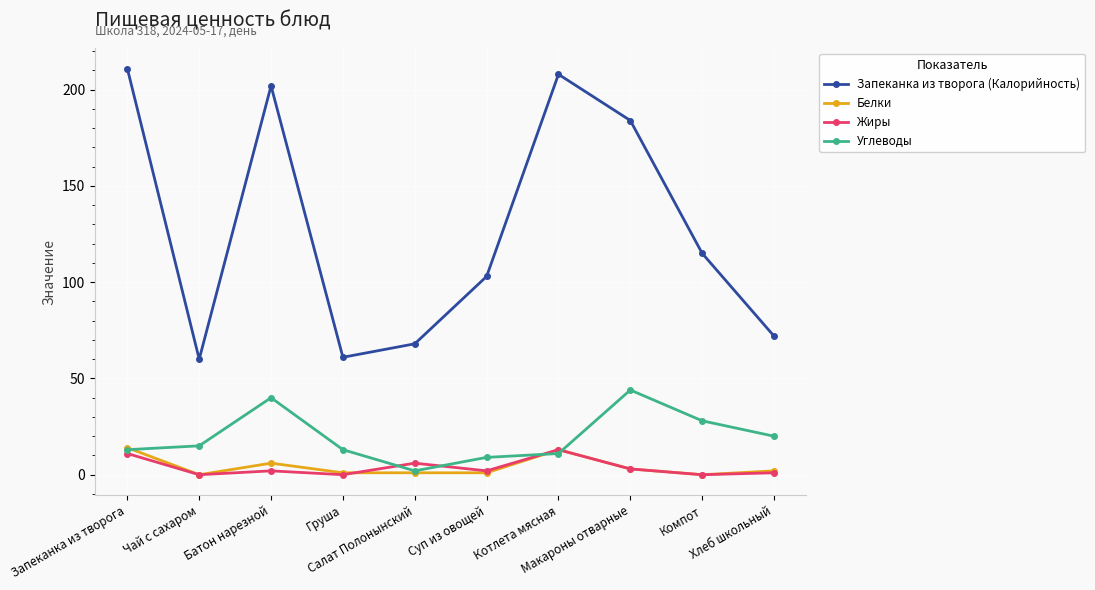

What value does the Запеканка из творога (Калорийность) series have at Чай с сахаром, to the nearest 10?

60